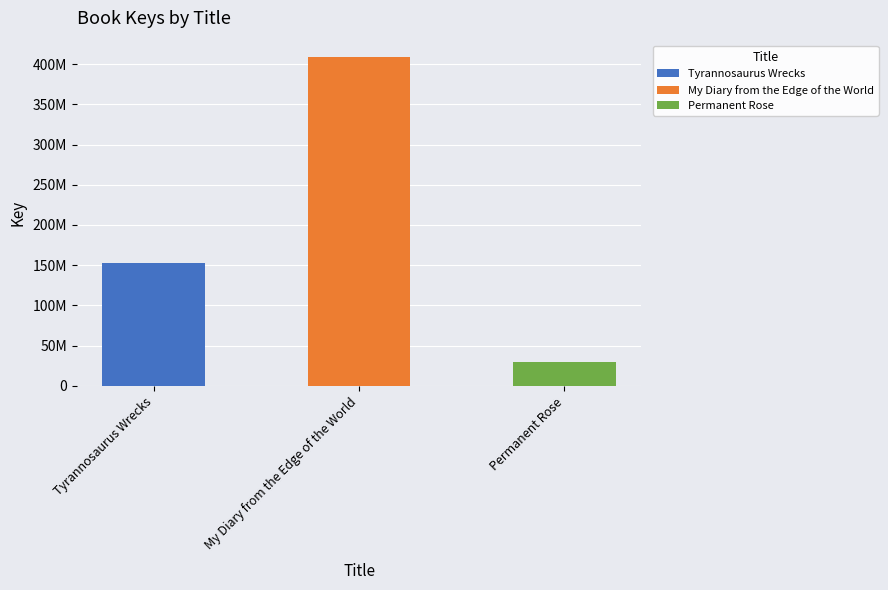

What is the difference between the maximum and minimum values?

379083757